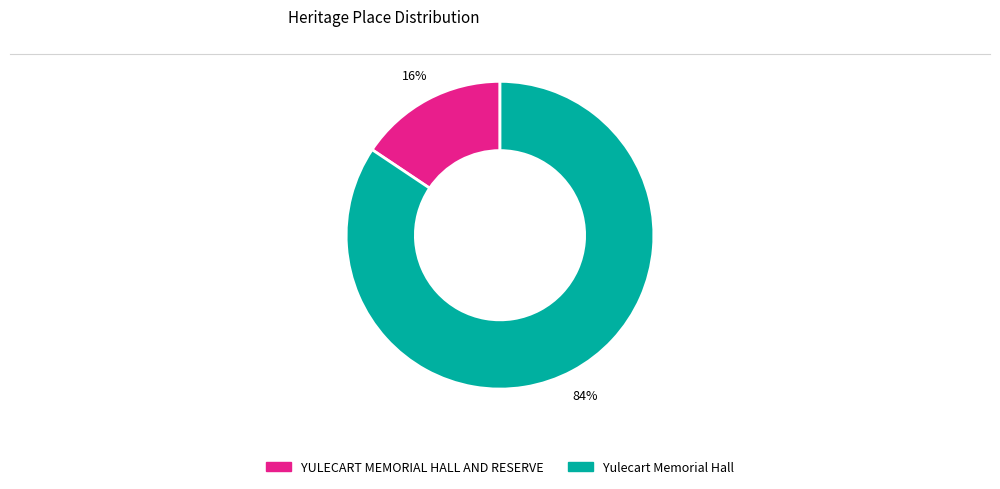

To the nearest percent, what is the combined percentage of YULECART MEMORIAL HALL AND RESERVE and Yulecart Memorial Hall?

100%